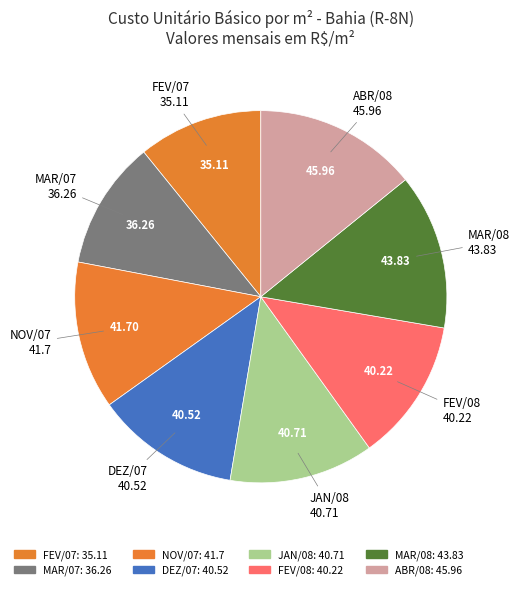

How many slices are in this pie chart?

8